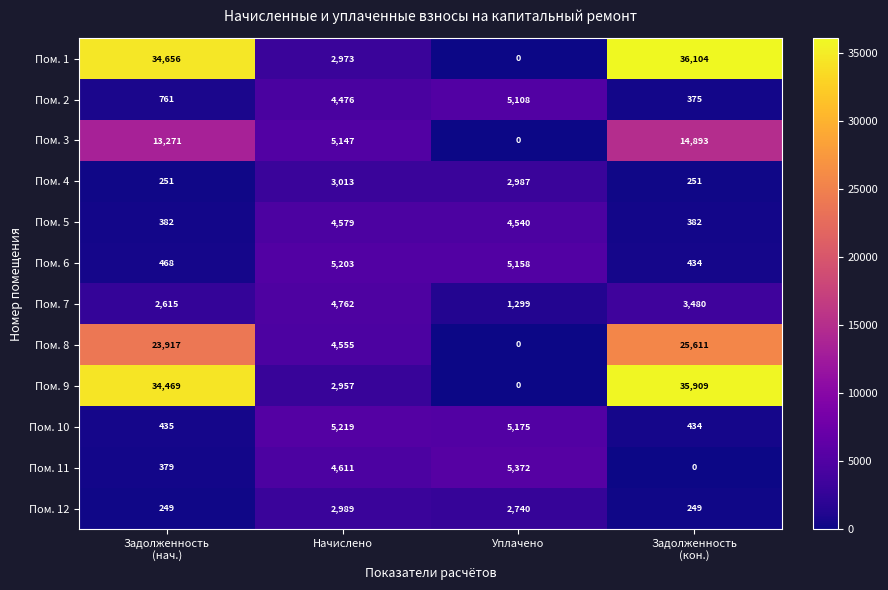

Is it true that Пом. 5 equals 1132 at Начислено?

False